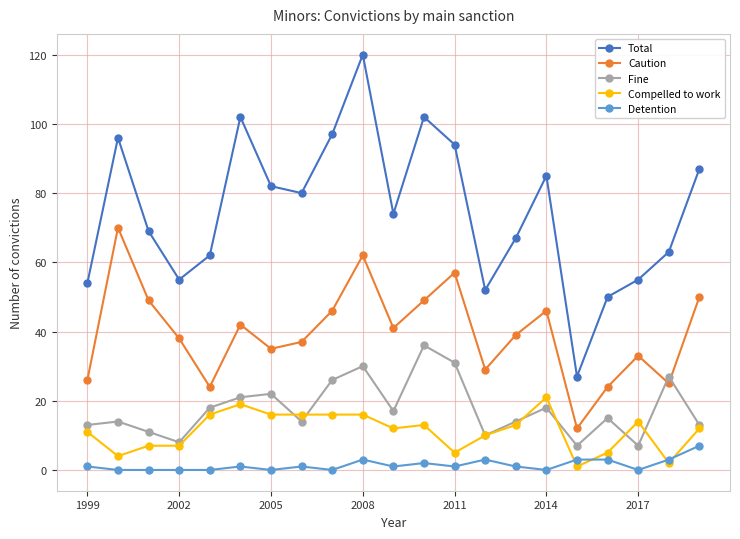

What is the value of the Caution point at the 17th from the left?

12